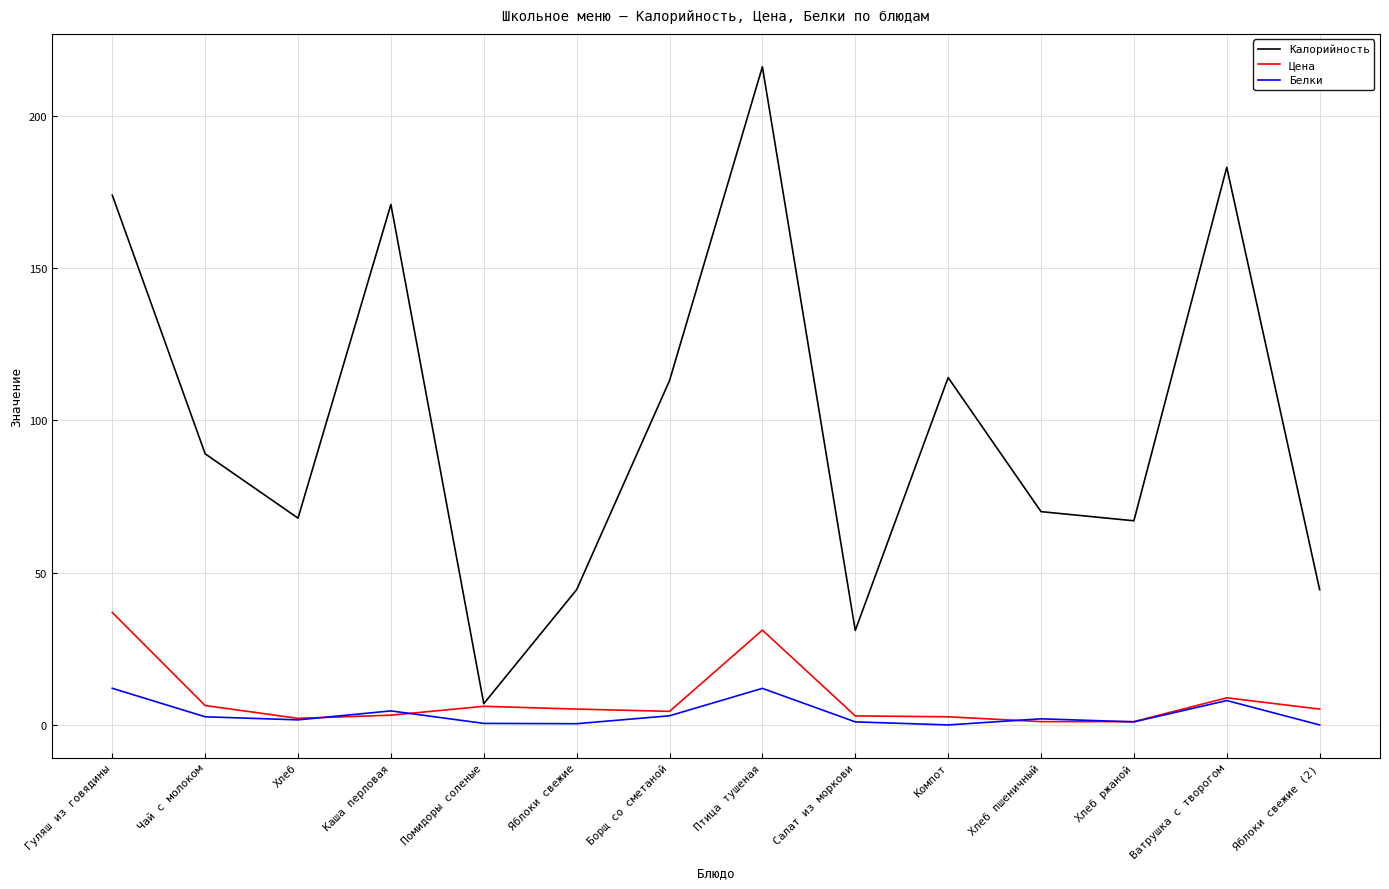

Is the value of Белки at Хлеб greater than the value of Цена at Ватрушка с творогом?

No